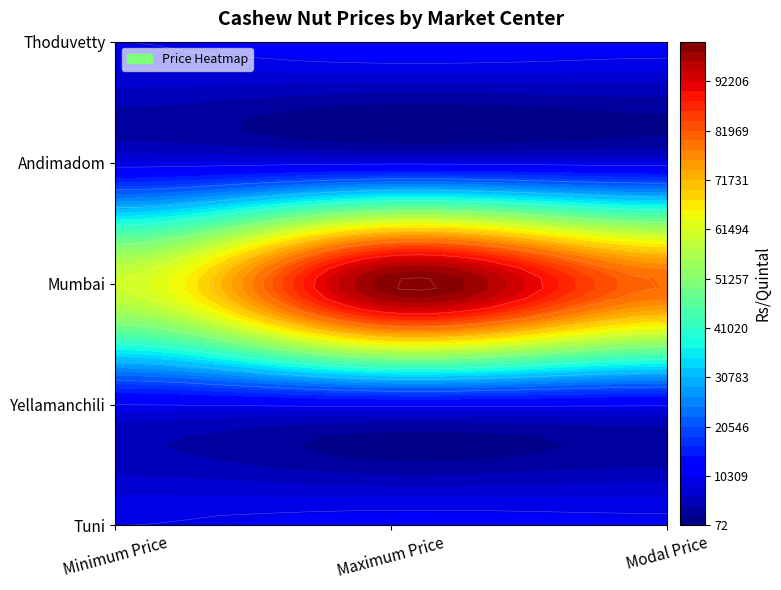

Which series has the largest range (max minus min)?

Mumbai